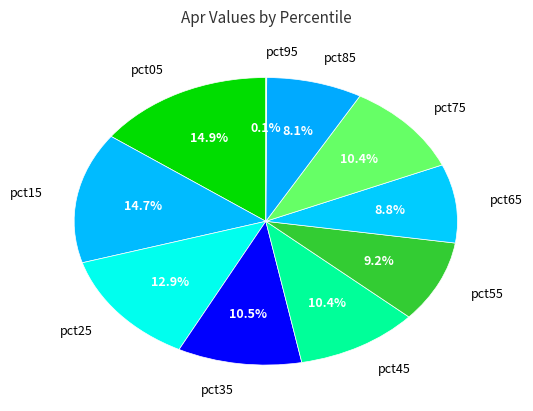

Combined, do pct85 and pct05 account for over 50%?

No